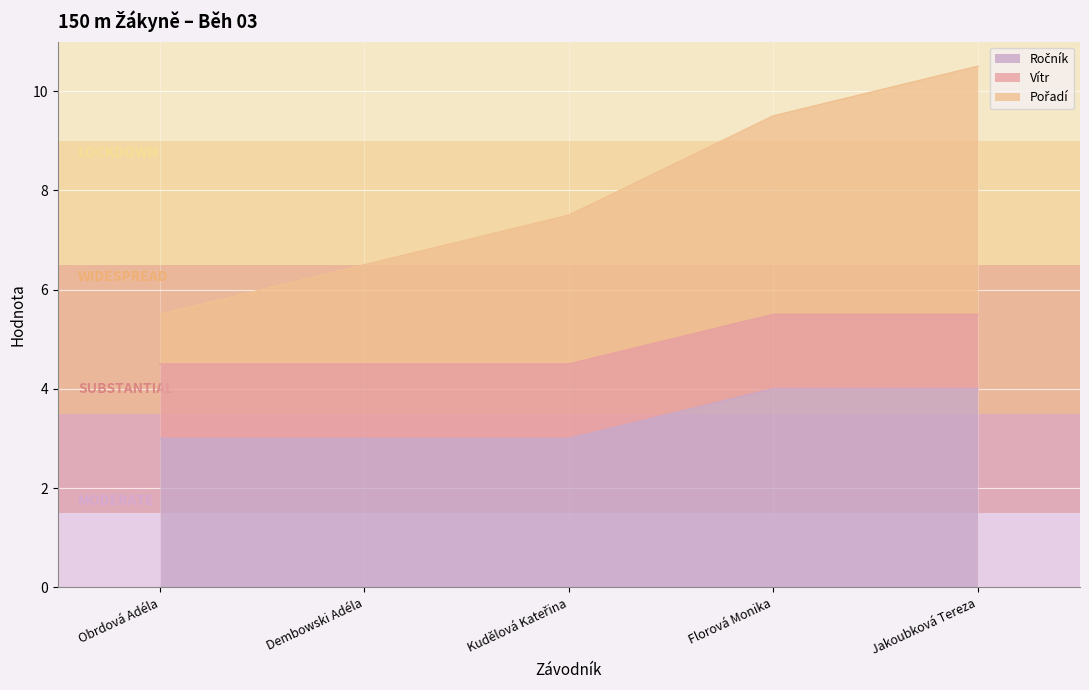

True or false: Ročník and Pořadí cross at least once.

False